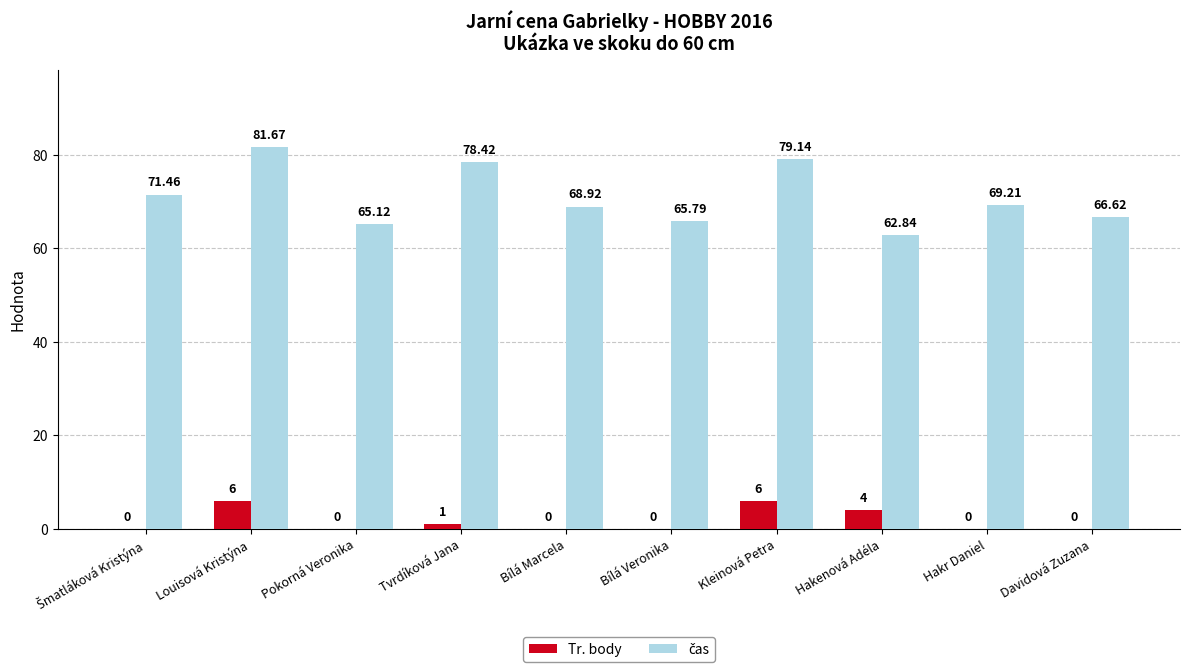

What is the sum of all Tr. body values?

17.0